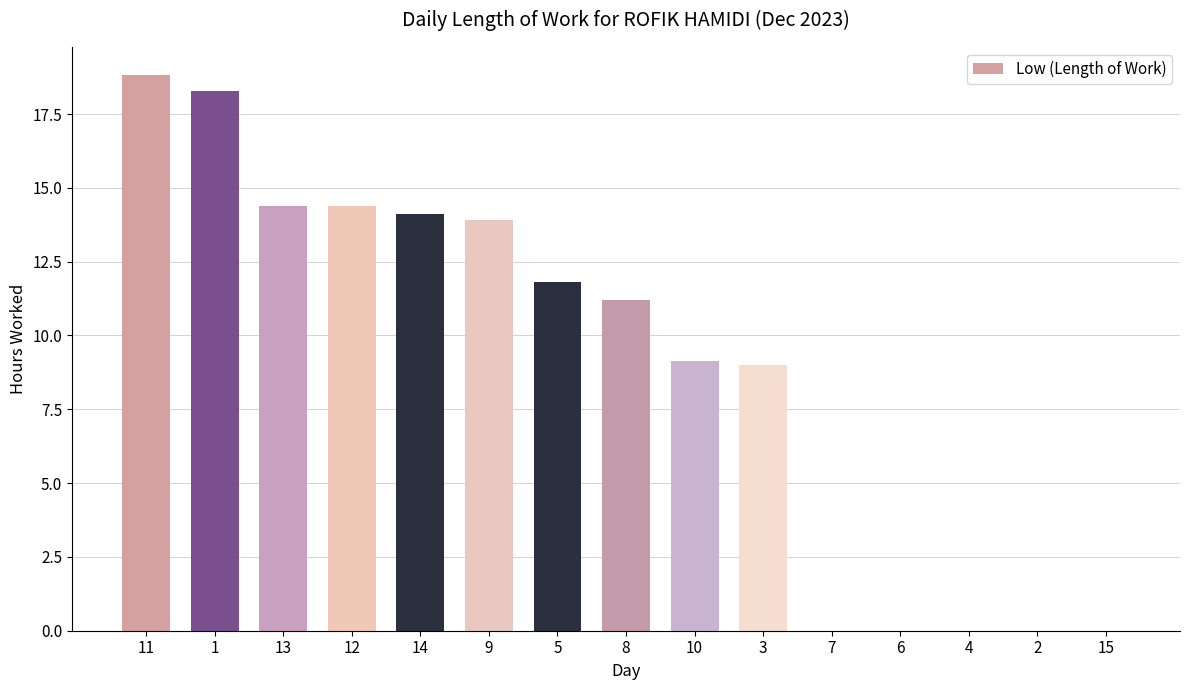

What is the average value?

9.0